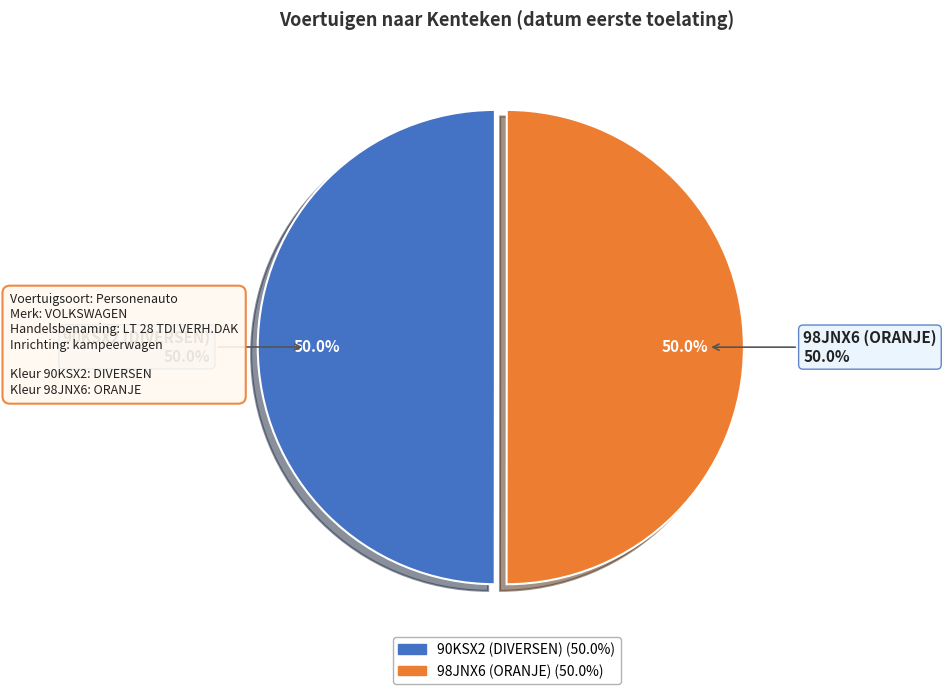

Approximately how many times larger is the value at 90KSX2 (DIVERSEN) compared to 98JNX6 (ORANJE)?

1.0